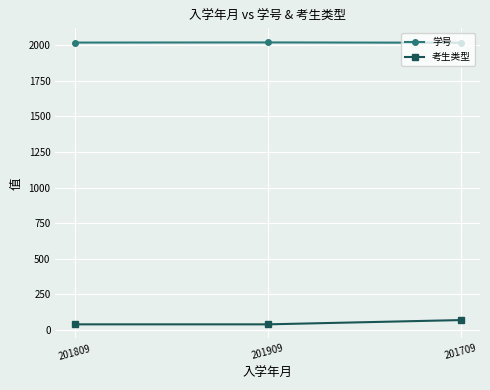

What is the sum of all 学号 values?

6054.1